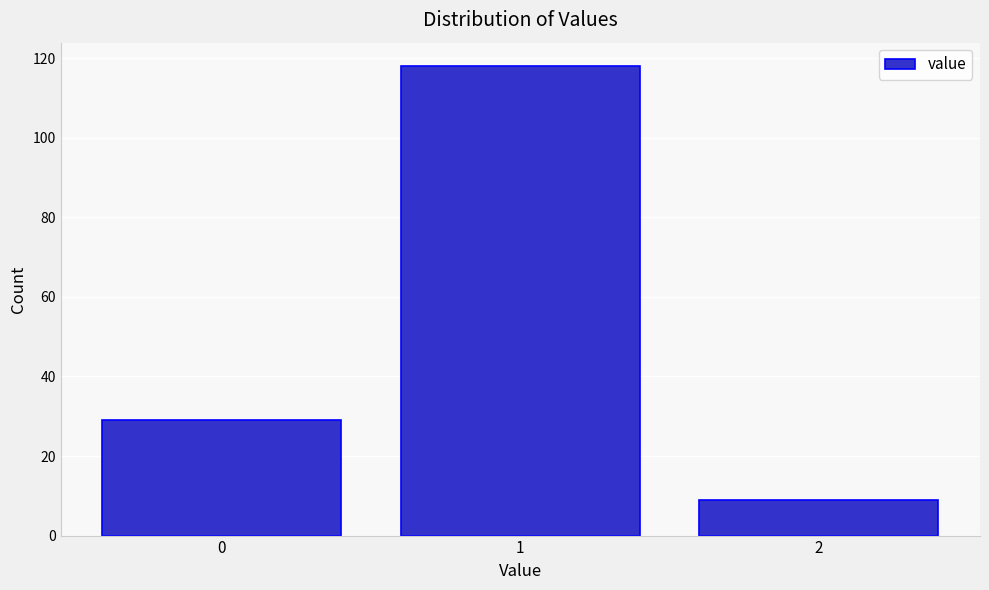

Reading left to right, transcribe all the data shown in this chart.

29	118	9